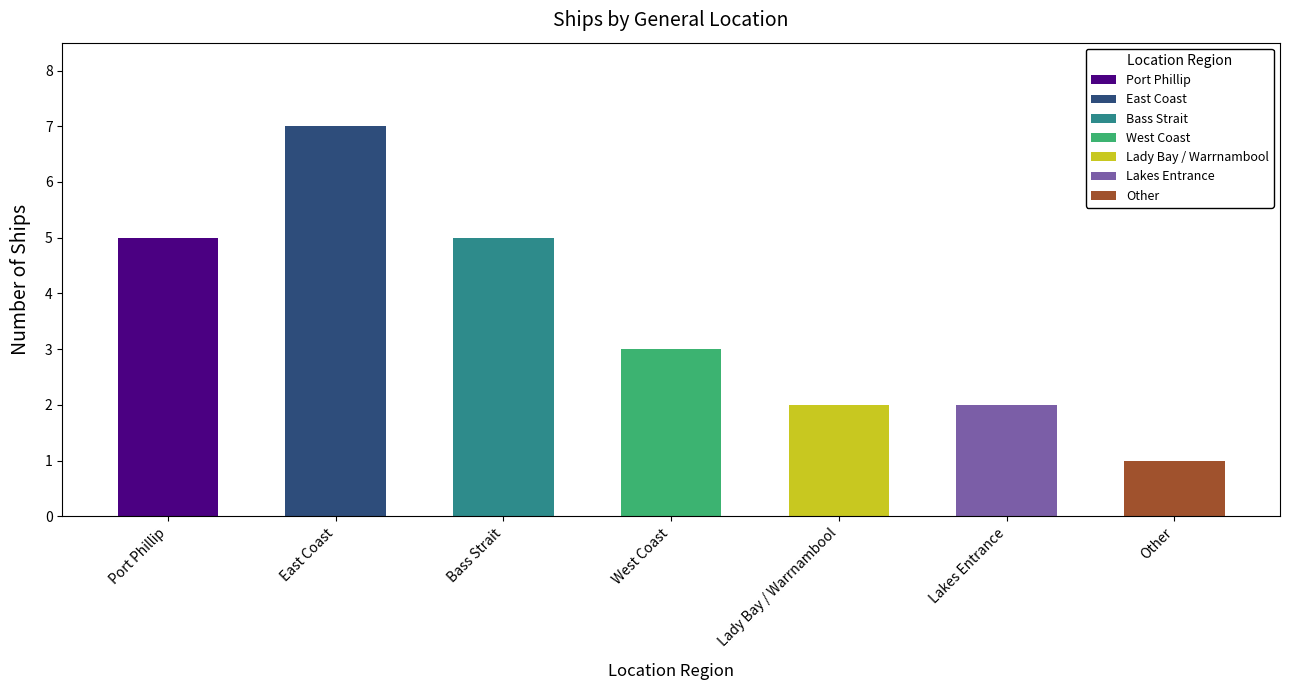

What is the greatest value displayed?

7